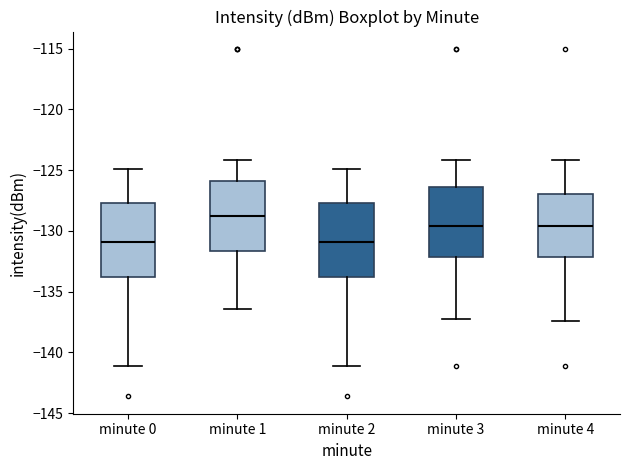

Where is the upper edge of the box for minute 0 on the y-axis? The values are not printed on the chart, so give them approximately, as read against the axis.

-127.5